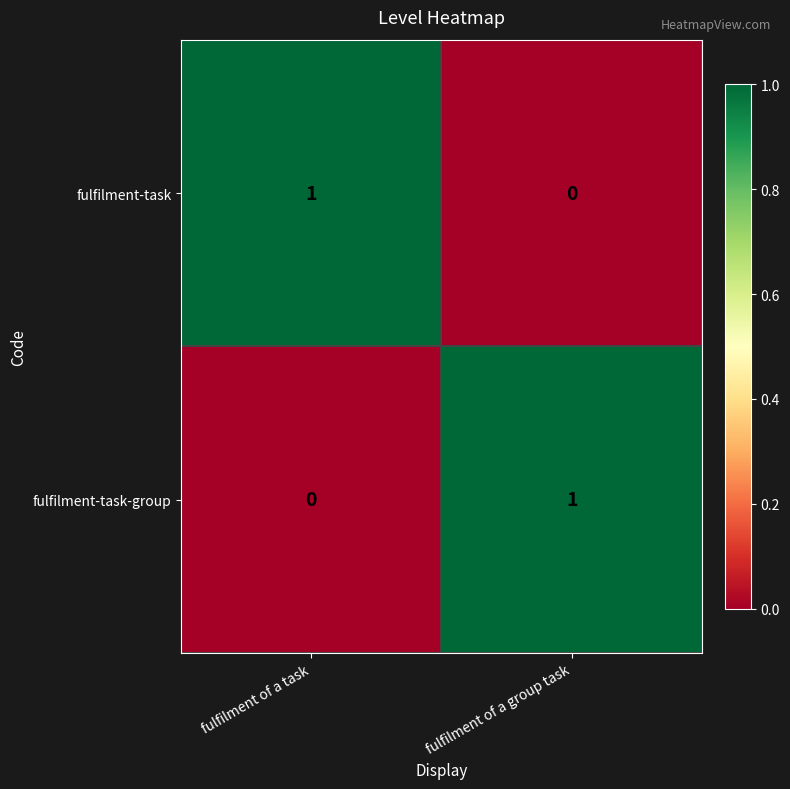

At which label does fulfilment-task reach its peak?

fulfilment of a task